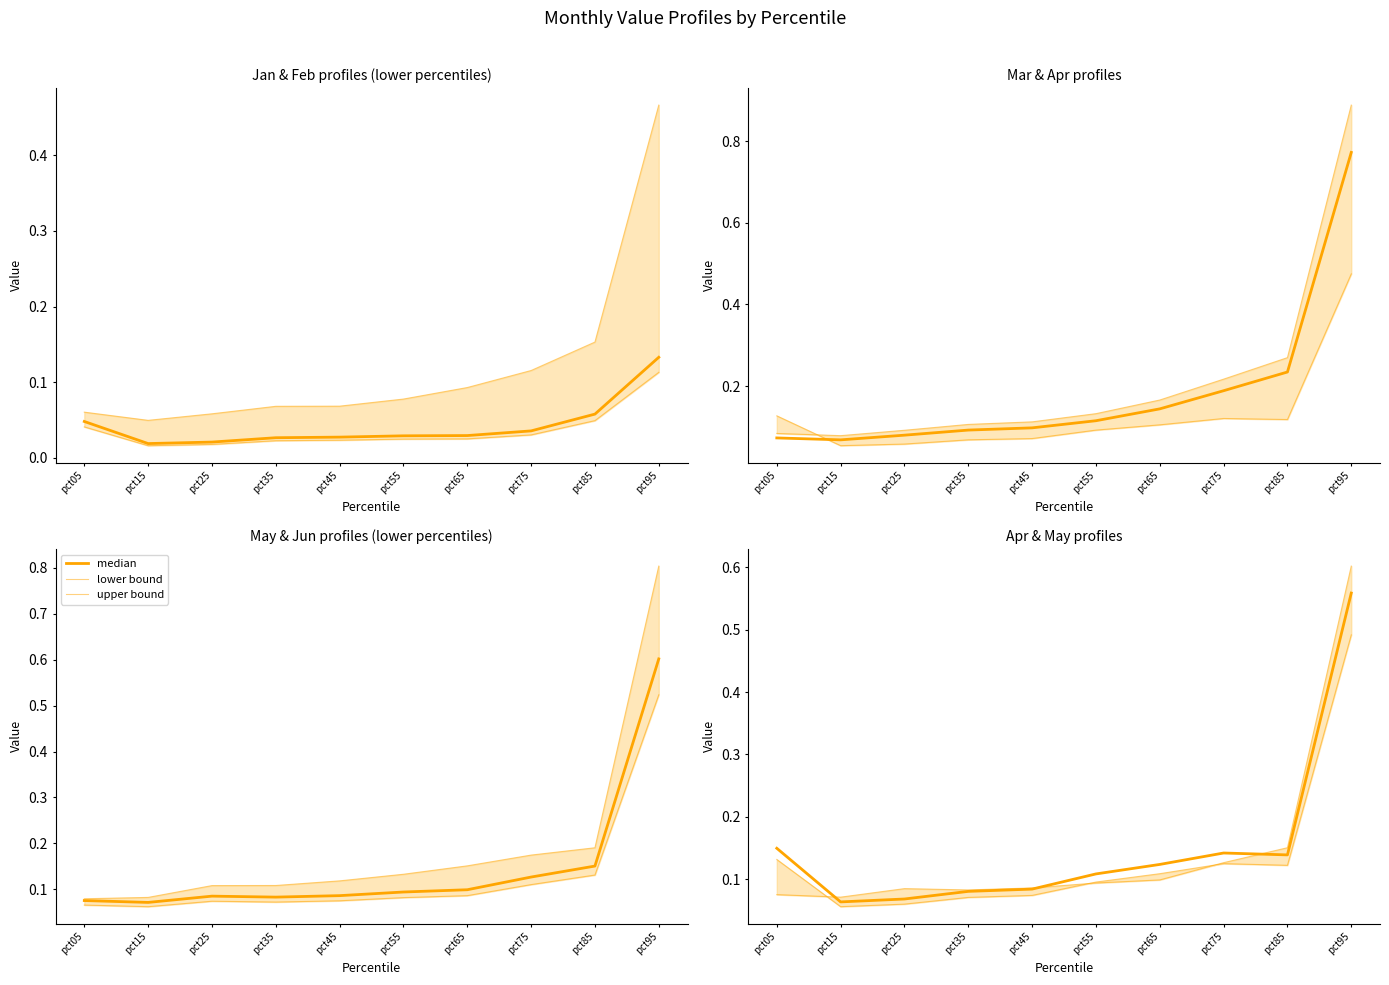

Count the number of data series in this chart.

3